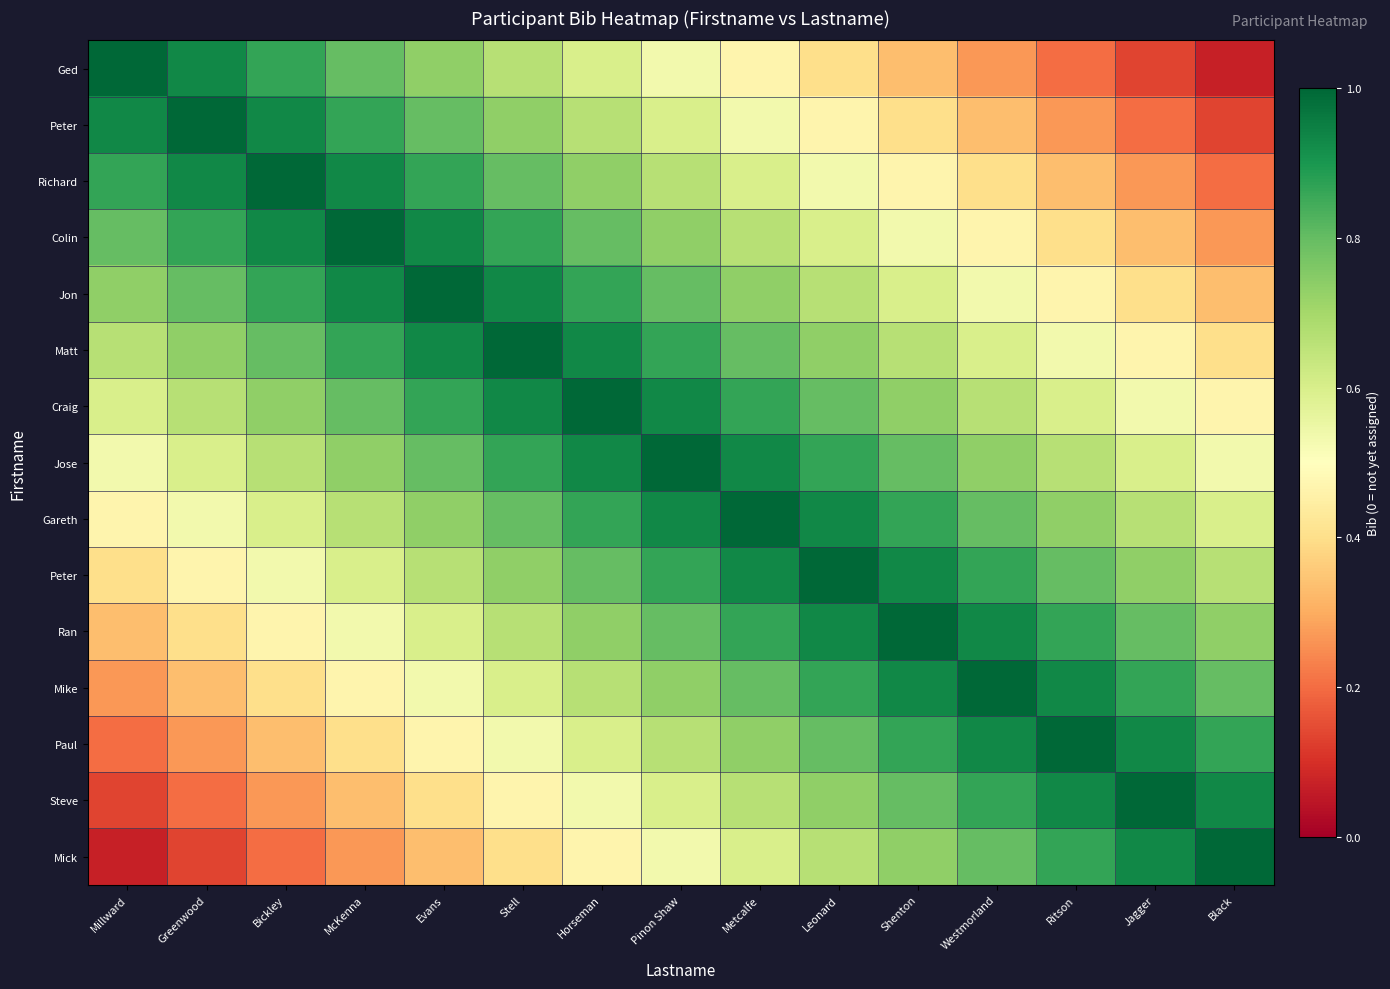

What is the total value across all series at Evans?

10.7